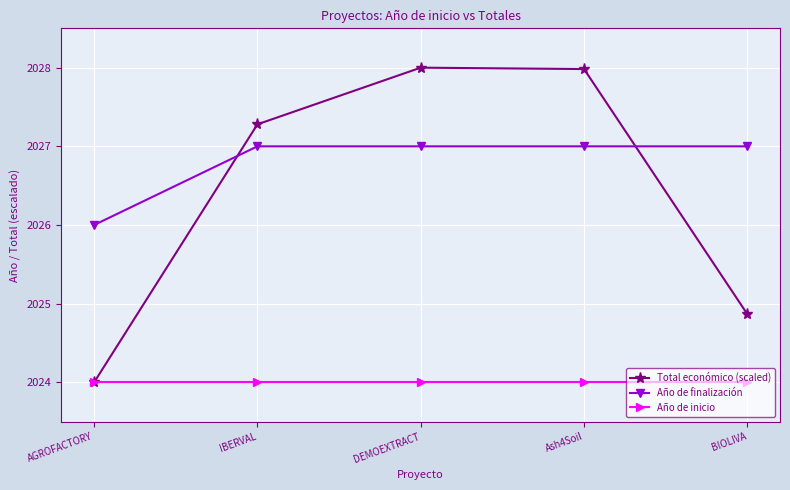

What is the difference between the highest and lowest values at Ash4Soil?

4.0